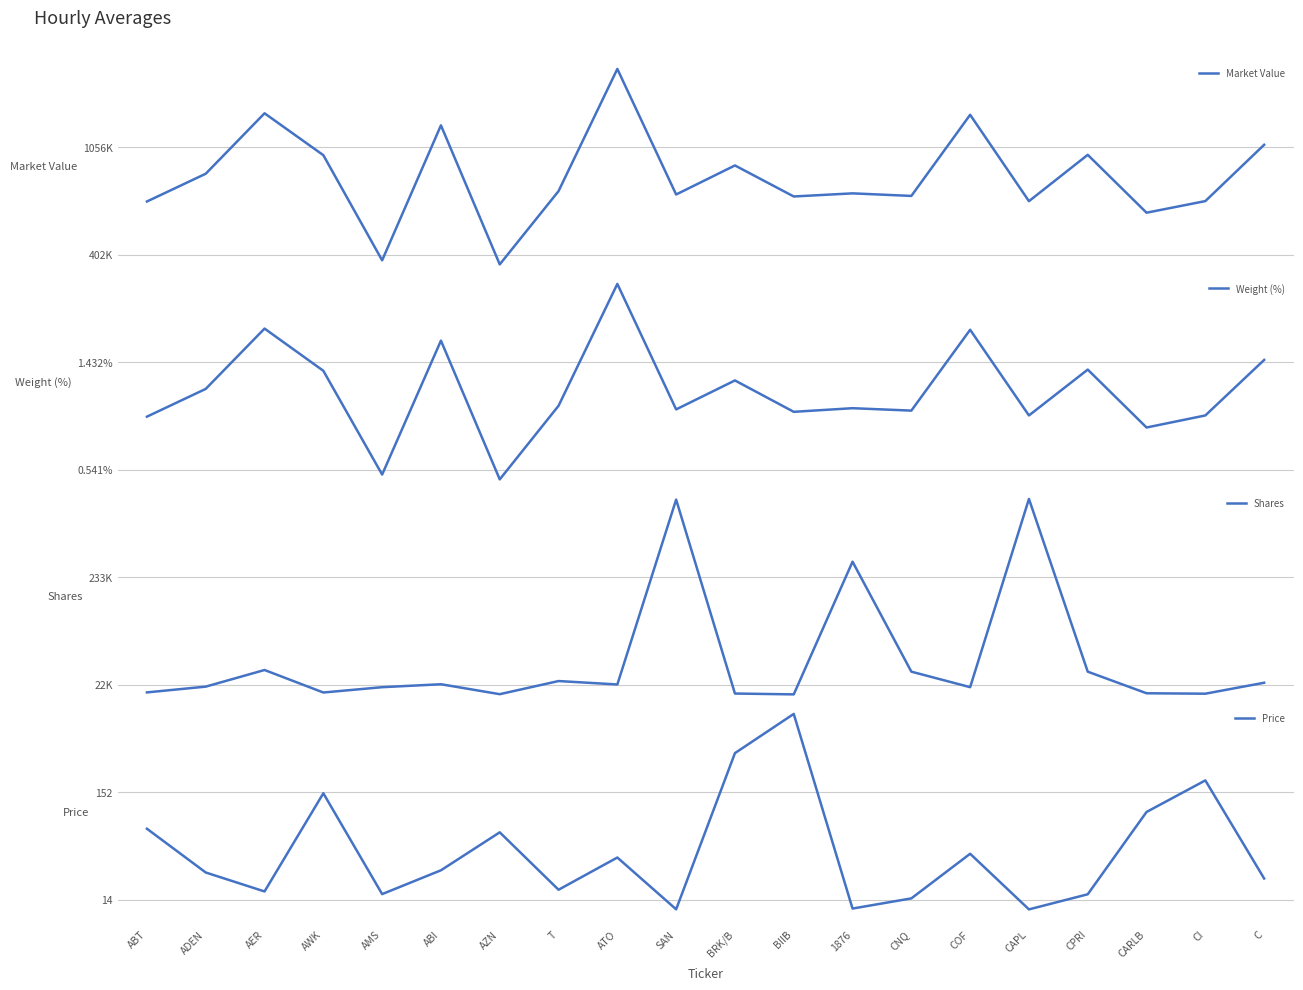

What is the total value across all series at BIIB?

758702.9